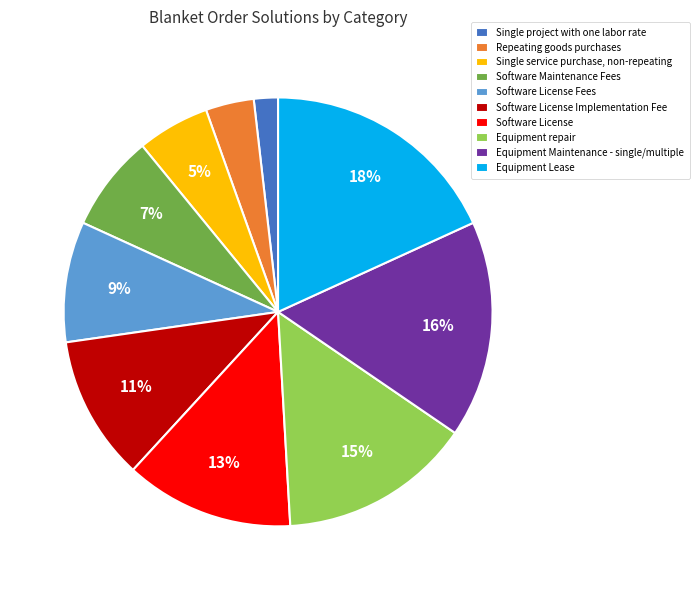

Is it true that Single project with one labor rate is 2% of the pie?

True